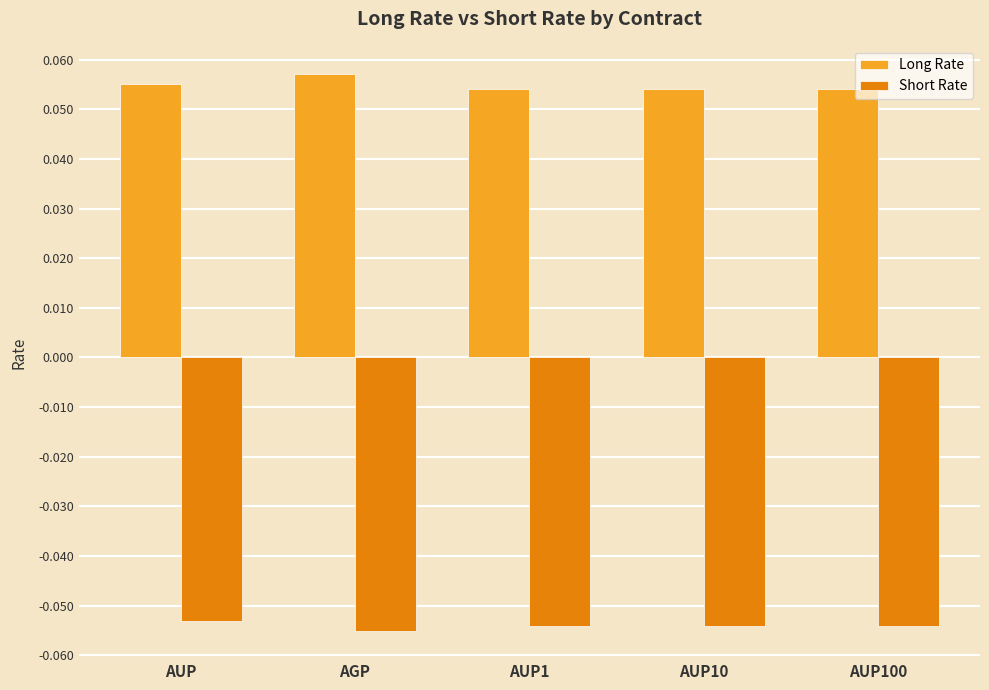

What is the sum of all Short Rate values?

-0.3